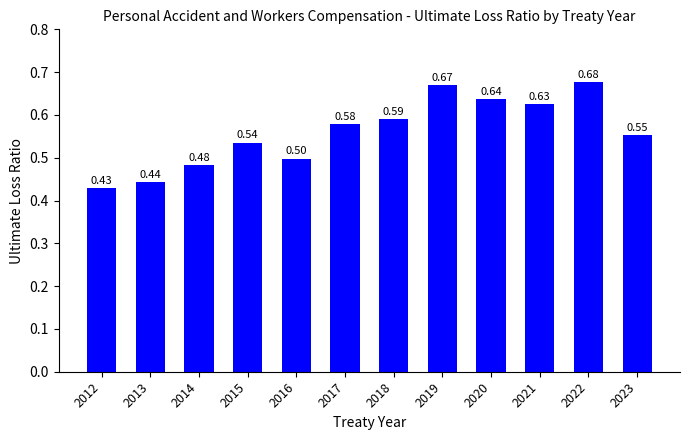

At which category does the chart reach its minimum across all series?

2012